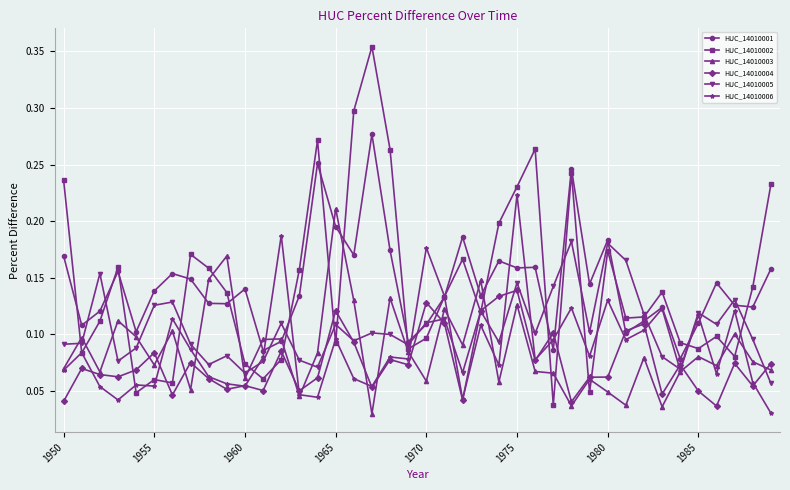

True or false: HUC_14010001 has more than 1 points higher than both neighbors.

True